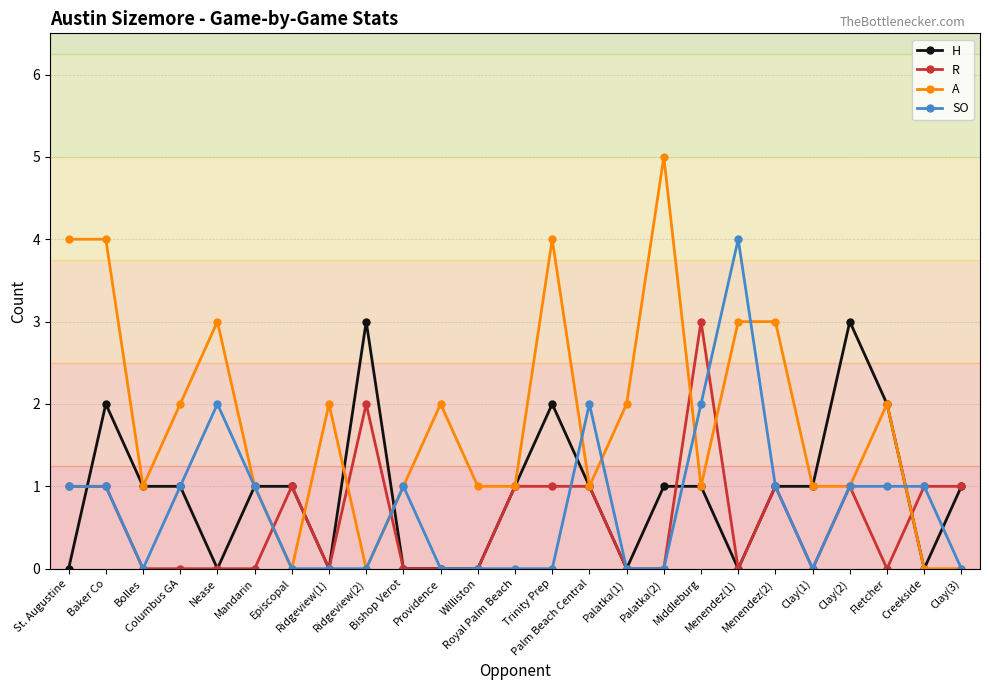

What is the sum of all R values?

15